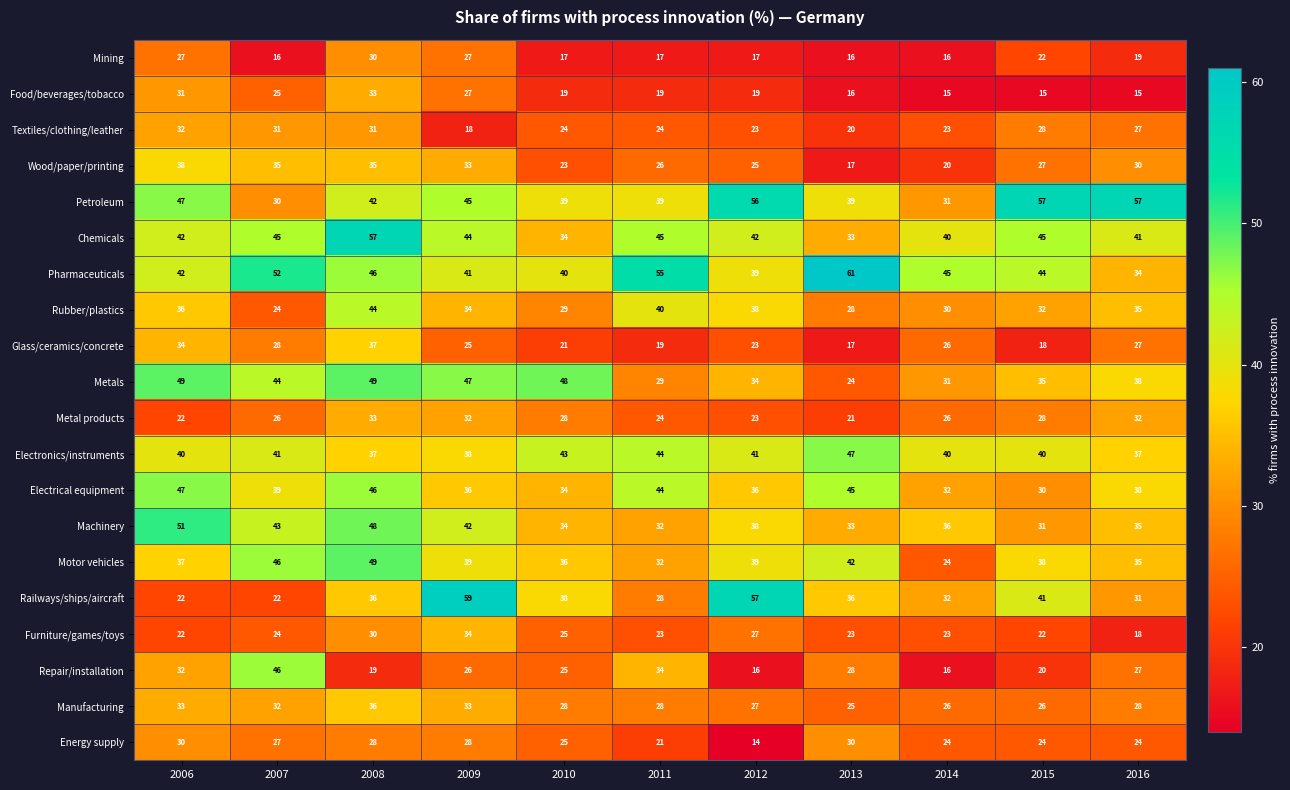

What is the sum of the Mining values at 2006 and 2010?

44